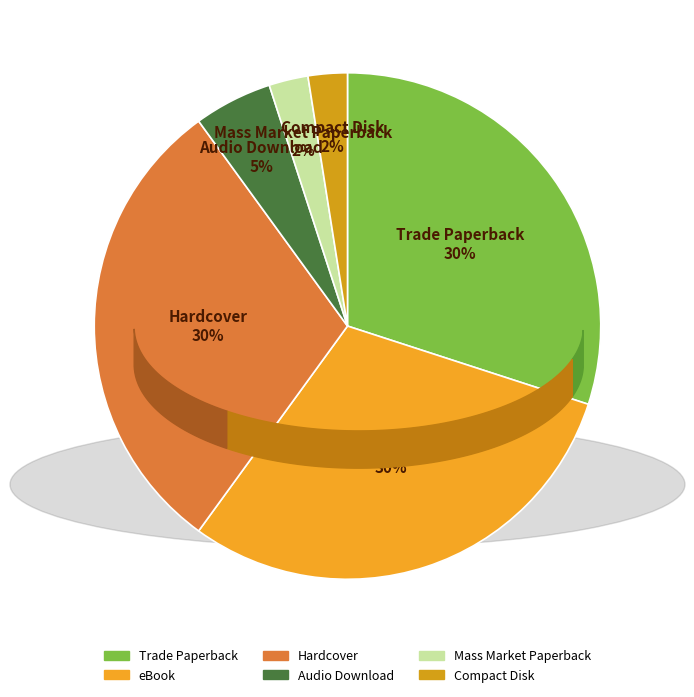

To the nearest percent, what portion does Trade Paperback represent?

30%